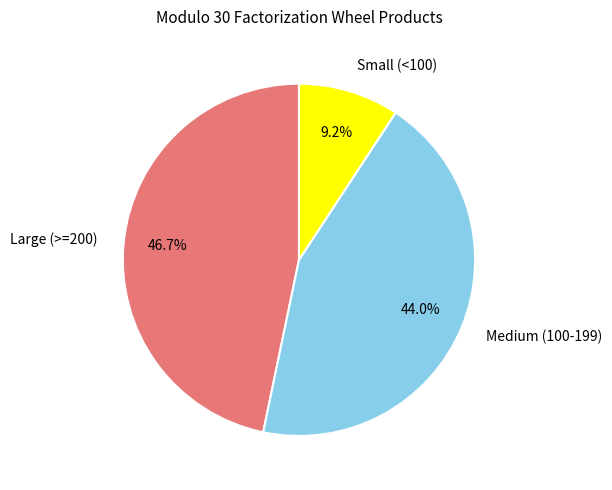

Is there a majority slice in this chart?

No